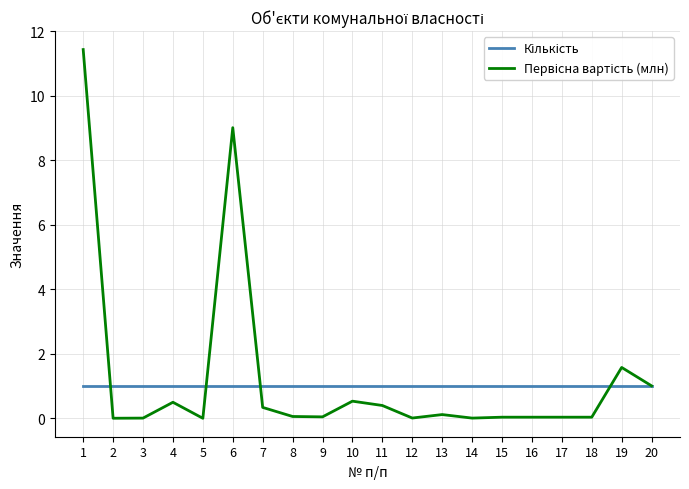

What is the spread (max minus min) of values at 4?

0.5